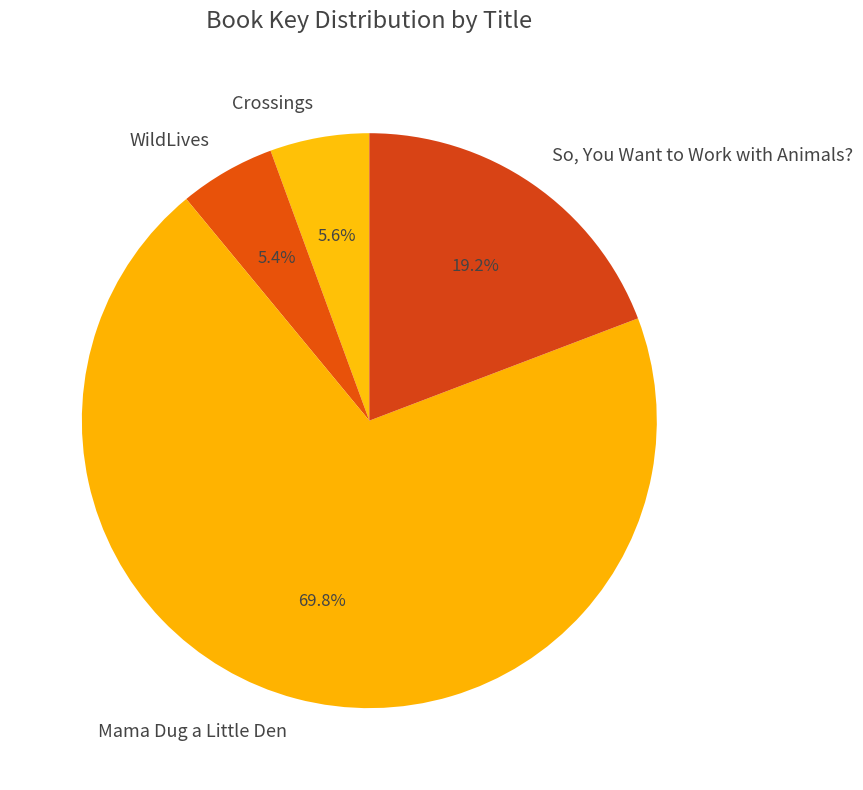

Does any single category account for the majority?

Yes